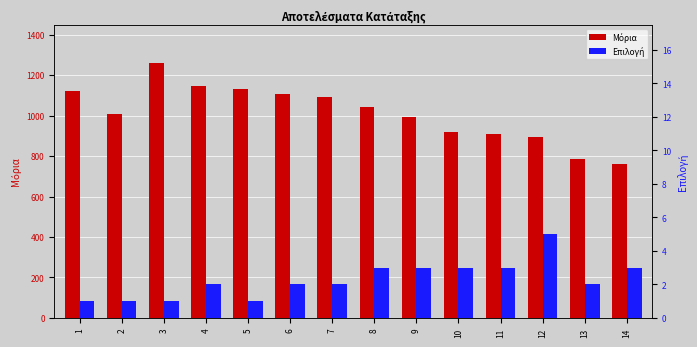

Which series has the largest total across all categories?

Μόρια